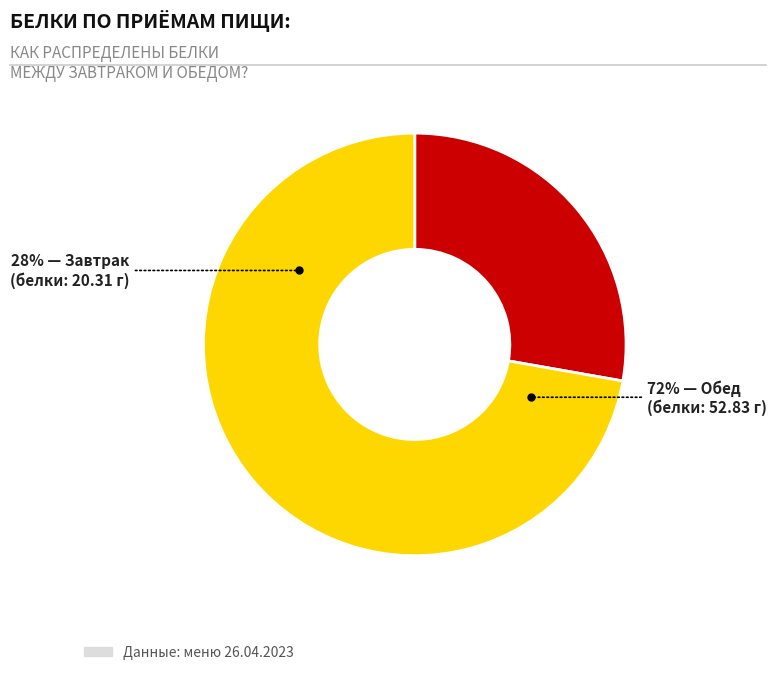

To the nearest percent, what is the average slice percentage?

50%